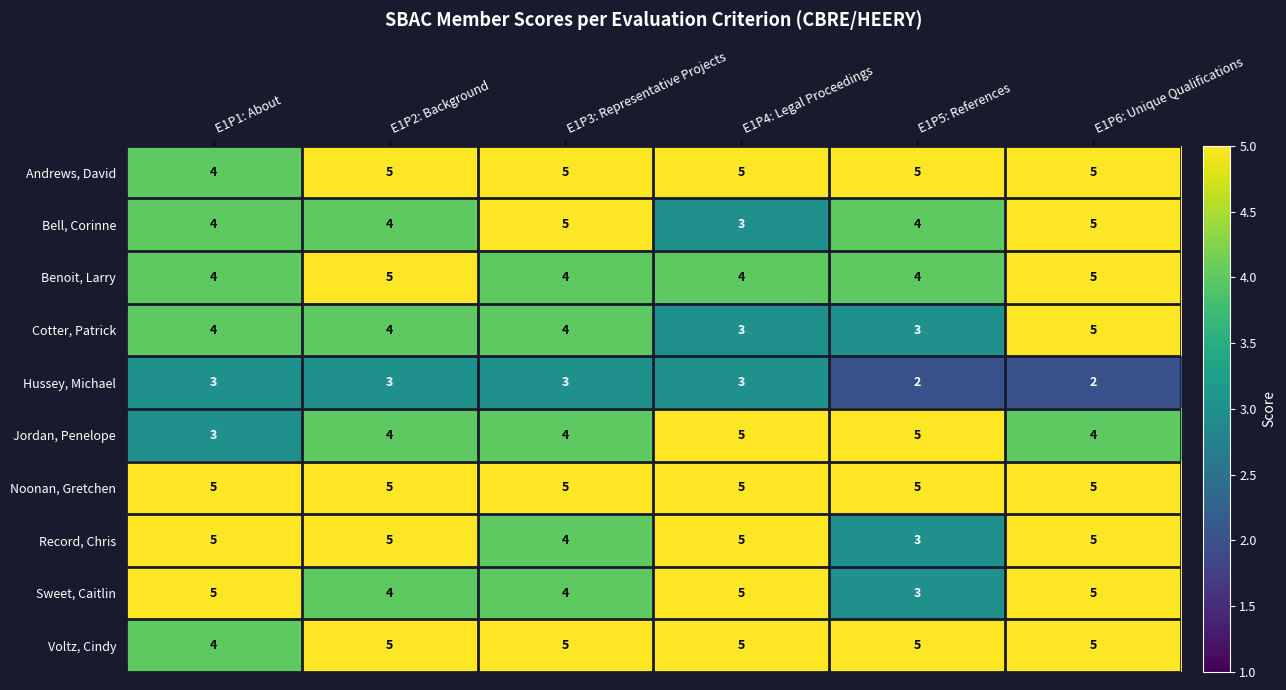

The Andrews, David series shows 8 at E1P5: References. True or false?

False